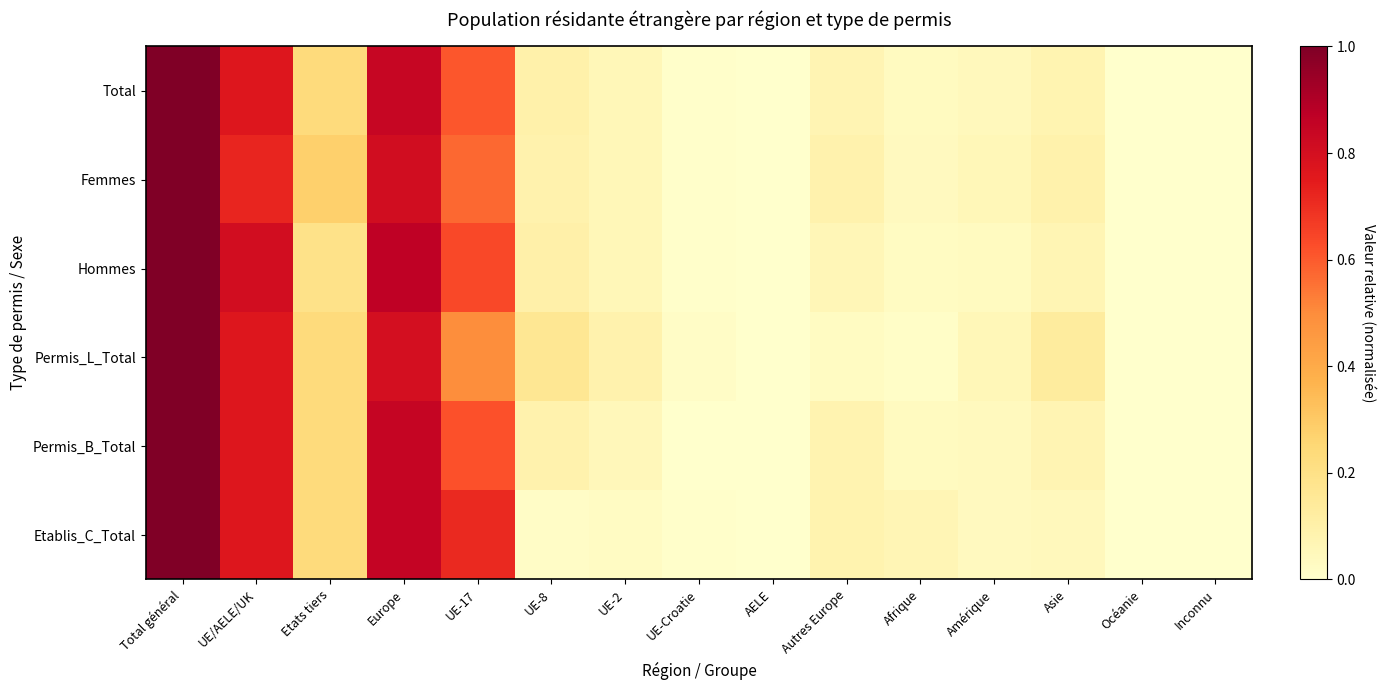

Which label corresponds to the largest value in the chart?

Total général